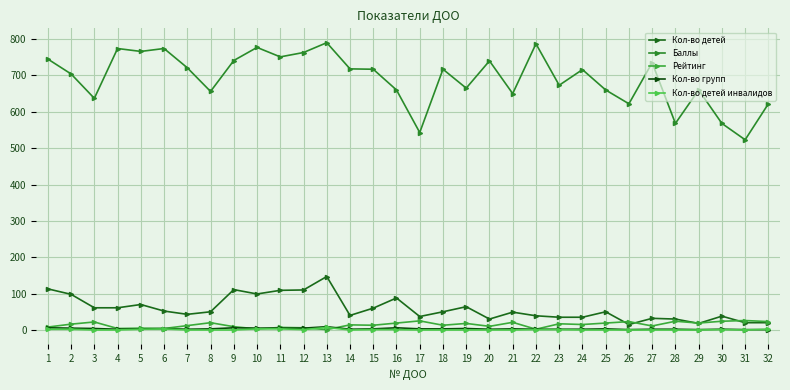

What is the value of the Кол-во детей инвалидов point at the 30th from the left?

1